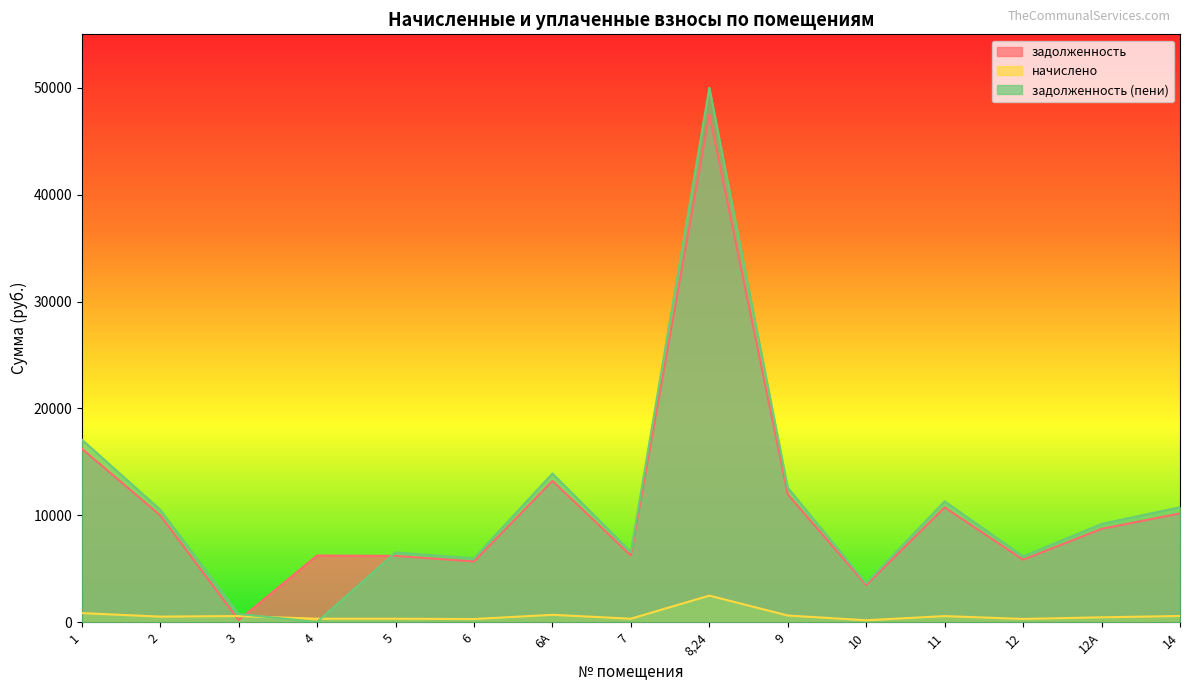

At which category does задолженность (пени) reach its first local peak?

5